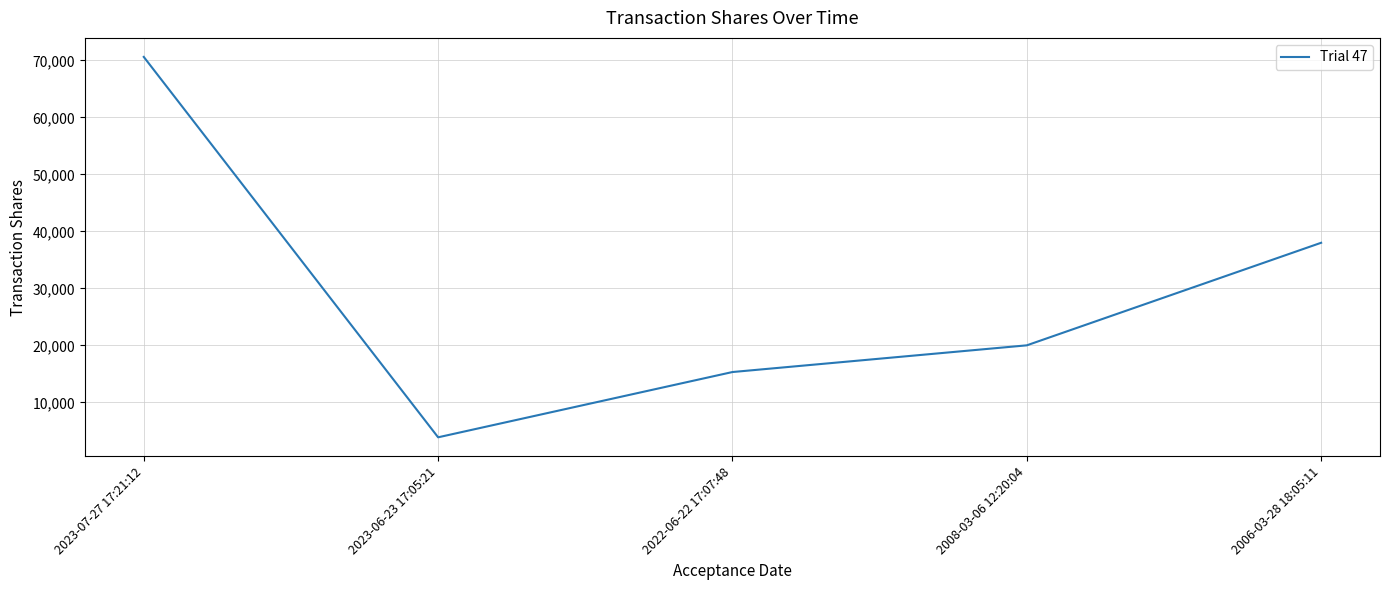

List the labels in order of value, smallest first.

2023-06-23 17:05:21, 2022-06-22 17:07:48, 2008-03-06 12:20:04, 2006-03-28 18:05:11, 2023-07-27 17:21:12